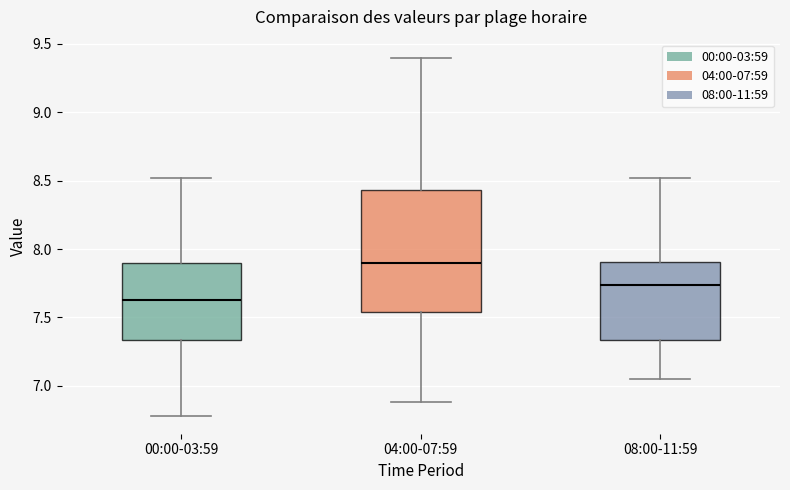

Reading left to right, transcribe this box plot: for each box, give where its median line is, the range the box spans, and where its two whiskers end, as read against the y-axis. The values are not printed on the chart, so give them approximately, as read against the axis.

00:00-03:59: median 7.65, box 7.35 to 7.90, whiskers 6.80 to 8.50
04:00-07:59: median 7.90, box 7.55 to 8.45, whiskers 6.90 to 9.40
08:00-11:59: median 7.75, box 7.35 to 7.90, whiskers 7.05 to 8.50